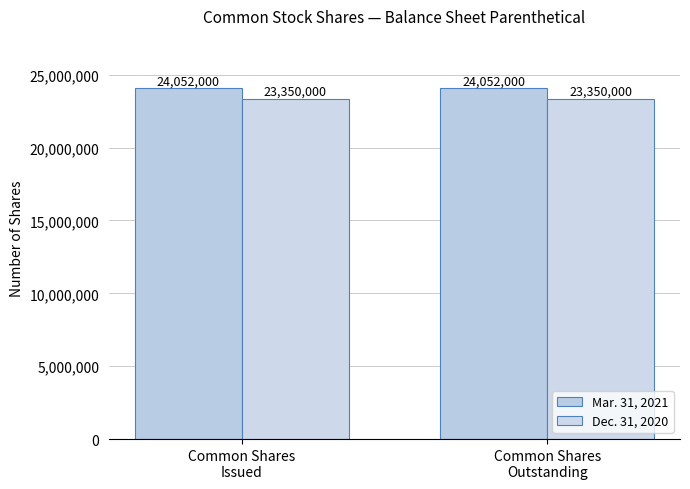

What is the label of the 2nd bar from the right?

Common Shares
Issued